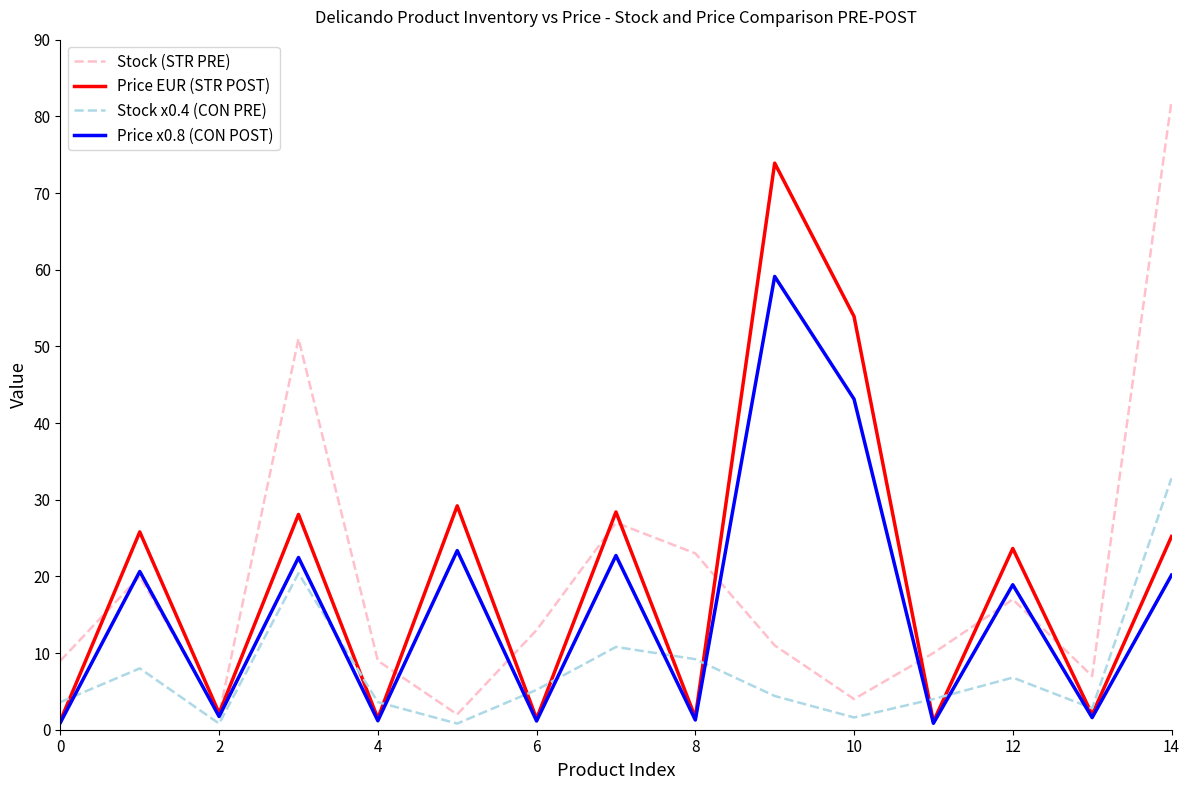

List the series in order of their peak value, highest first.

Stock (STR PRE), Price EUR (STR POST), Price x0.8 (CON POST), Stock x0.4 (CON PRE)